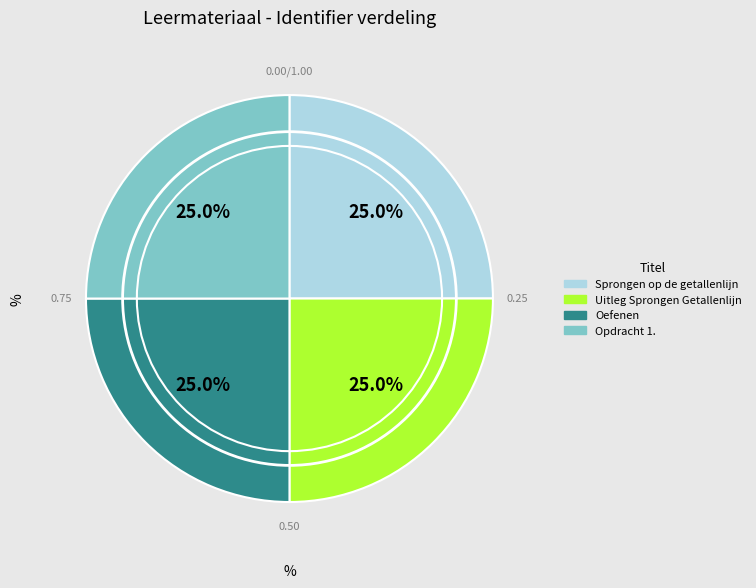

How many segments does this pie chart have?

4